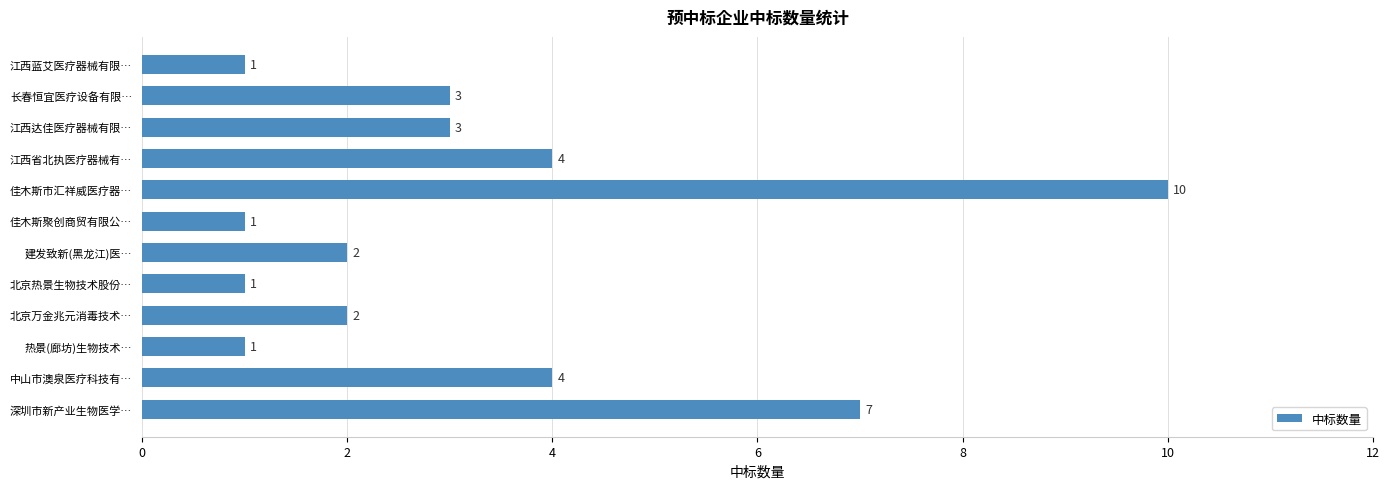

Reading bottom to top, extract all data points from this chart.

深圳市新产业生物医学…=7	中山市澳泉医疗科技有…=4	热景(廊坊)生物技术…=1	北京万金兆元消毒技术…=2	北京热景生物技术股份…=1	建发致新(黑龙江)医…=2	佳木斯聚创商贸有限公…=1	佳木斯市汇祥威医疗器…=10	江西省北执医疗器械有…=4	江西达佳医疗器械有限…=3	长春恒宜医疗设备有限…=3	江西蓝艾医疗器械有限…=1